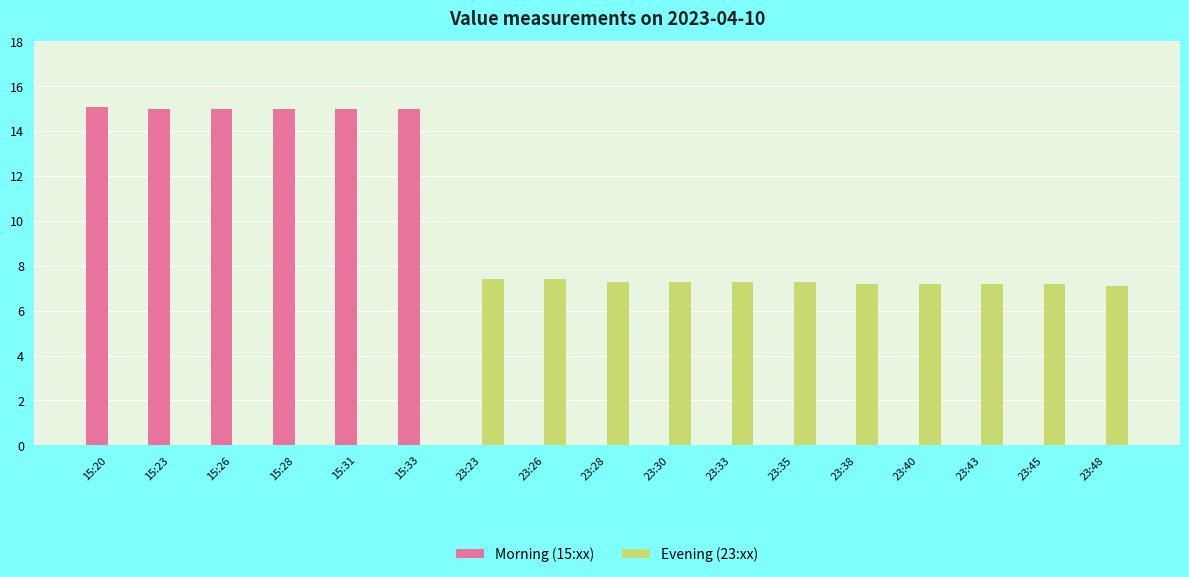

What is the total value across all series at 23:33?

7.3